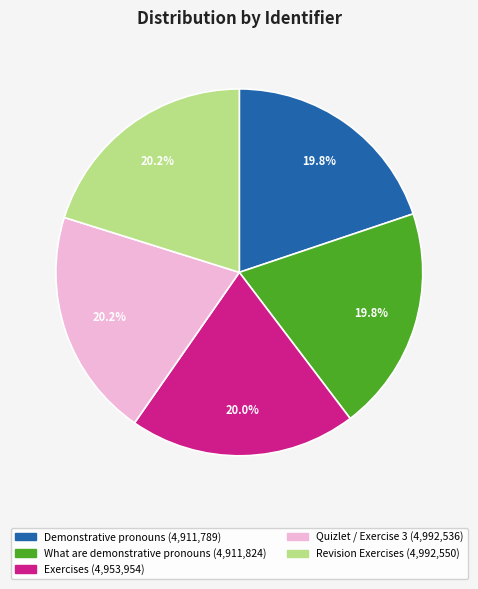

How many slices are in this pie chart?

5